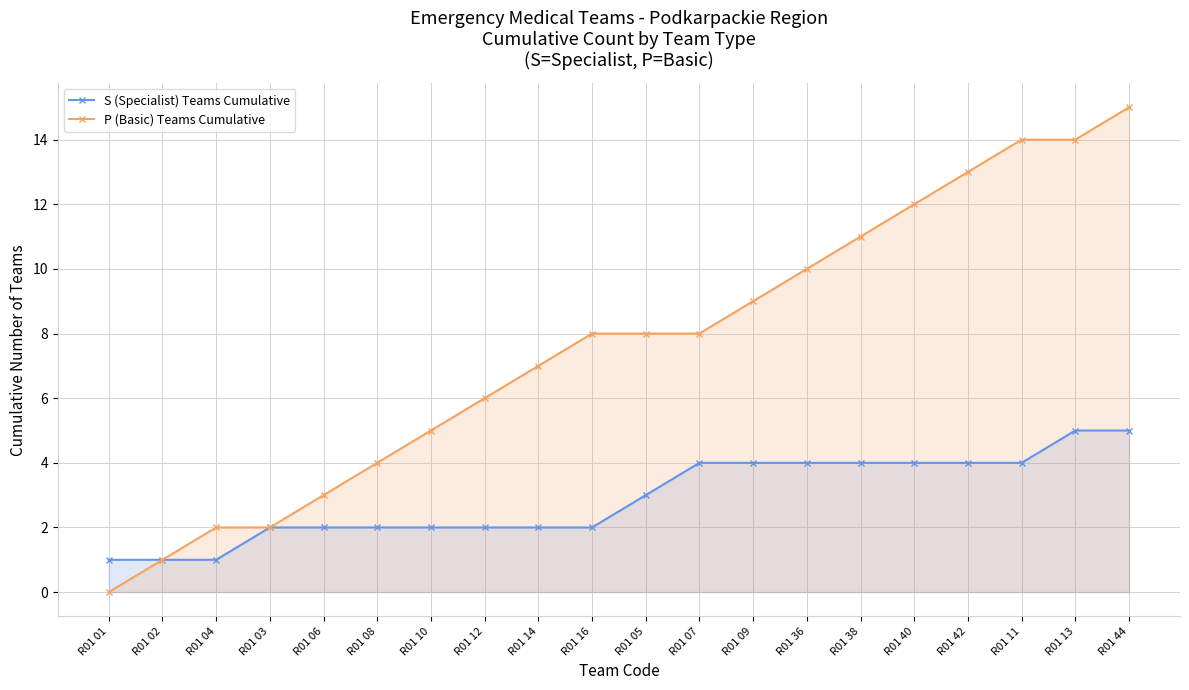

Rank the categories by P (Basic) Teams Cumulative value from lowest to highest.

R01 01, R01 02, R01 04, R01 03, R01 06, R01 08, R01 10, R01 12, R01 14, R01 16, R01 05, R01 07, R01 09, R01 36, R01 38, R01 40, R01 42, R01 11, R01 13, R01 44